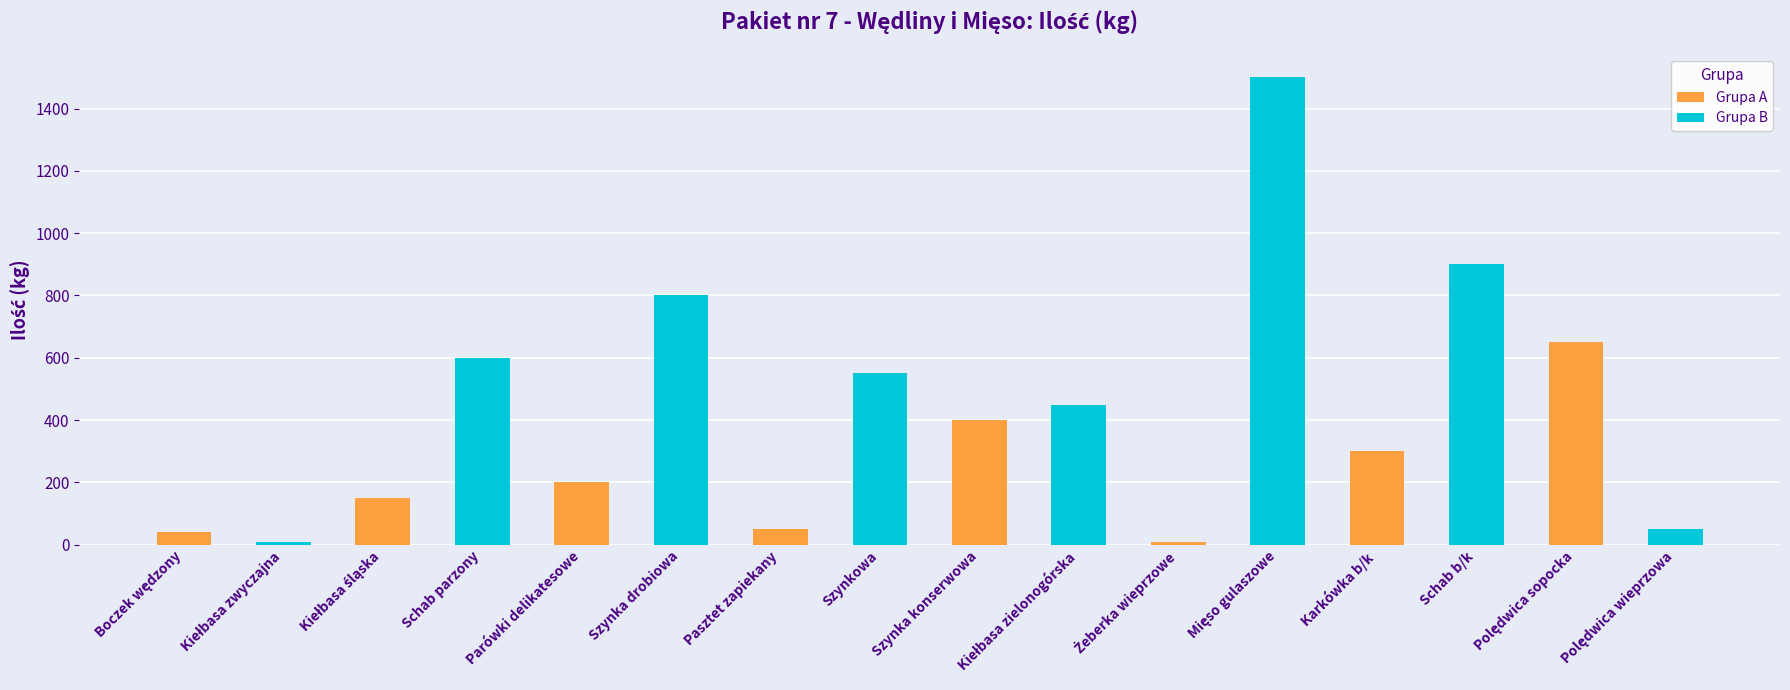

What is the greatest value displayed?

1500